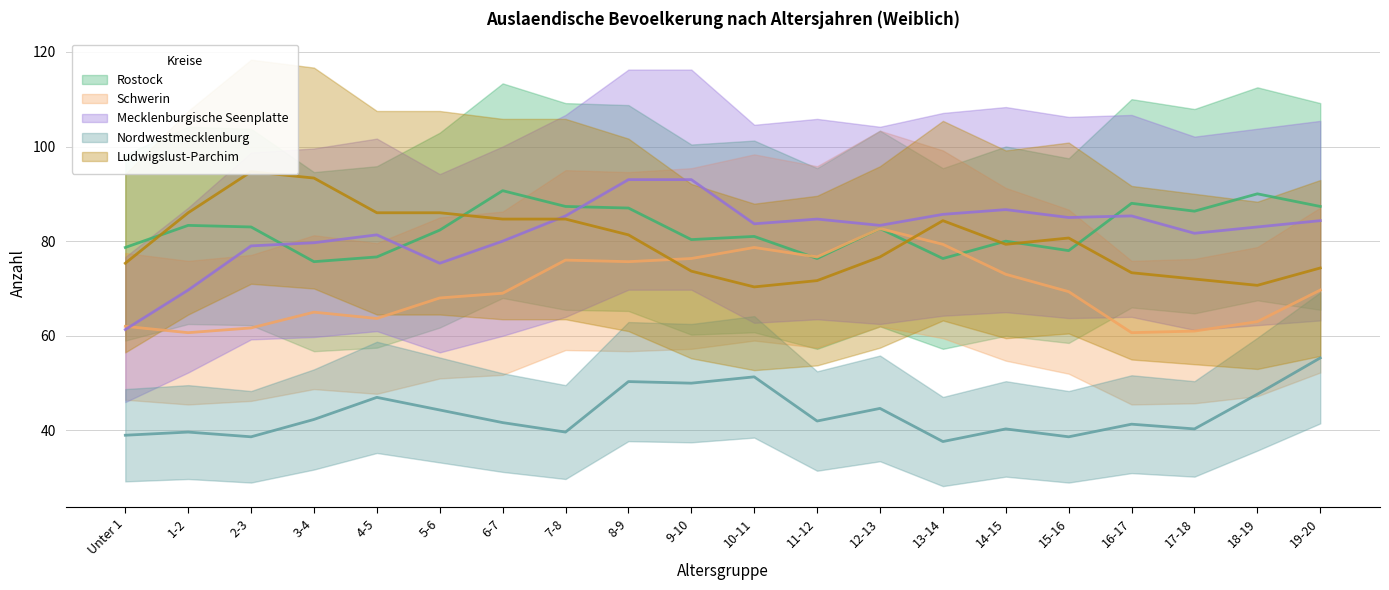

What is the value of the Nordwestmecklenburg point at the 9th from the left?

50